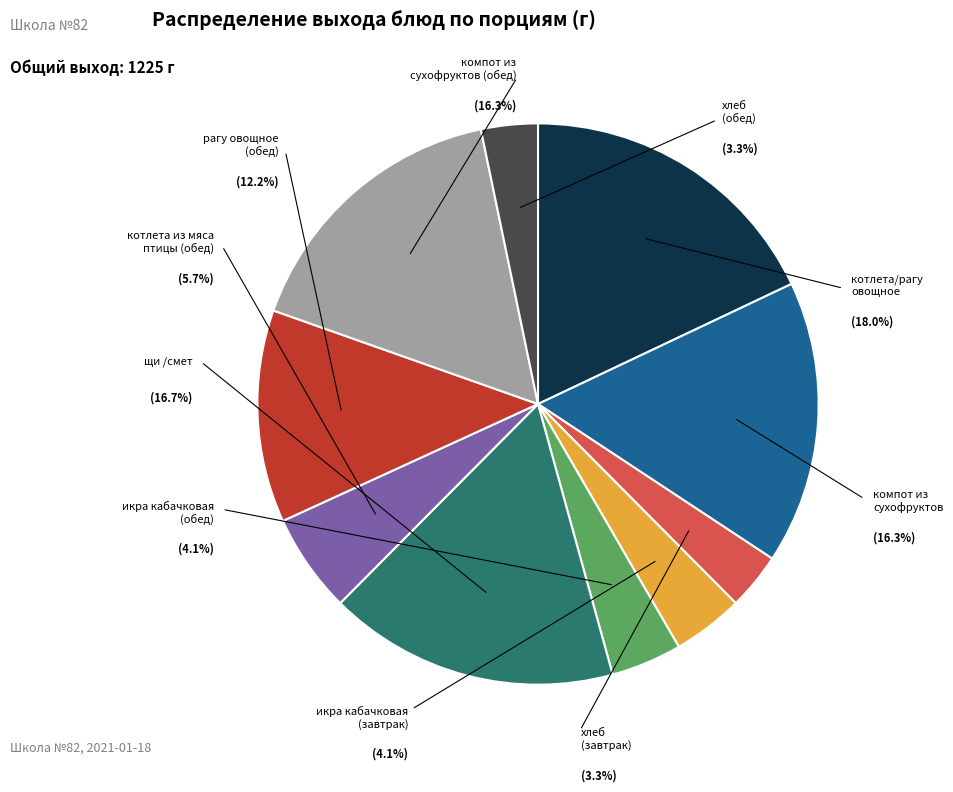

To the nearest percent, what is the average slice percentage?

10%